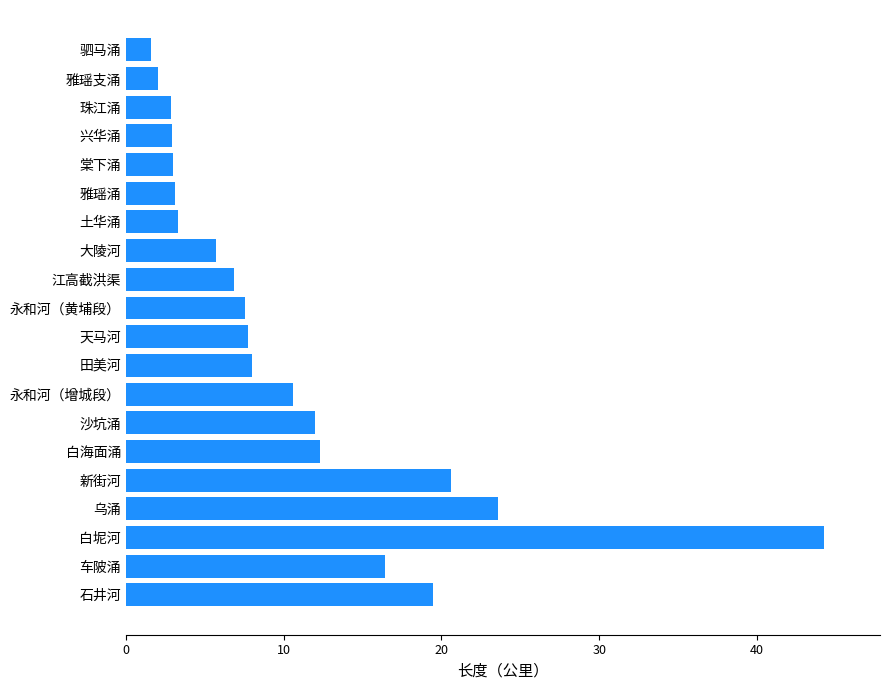

True or false: the data shows 9.7 at 江高截洪渠.

False